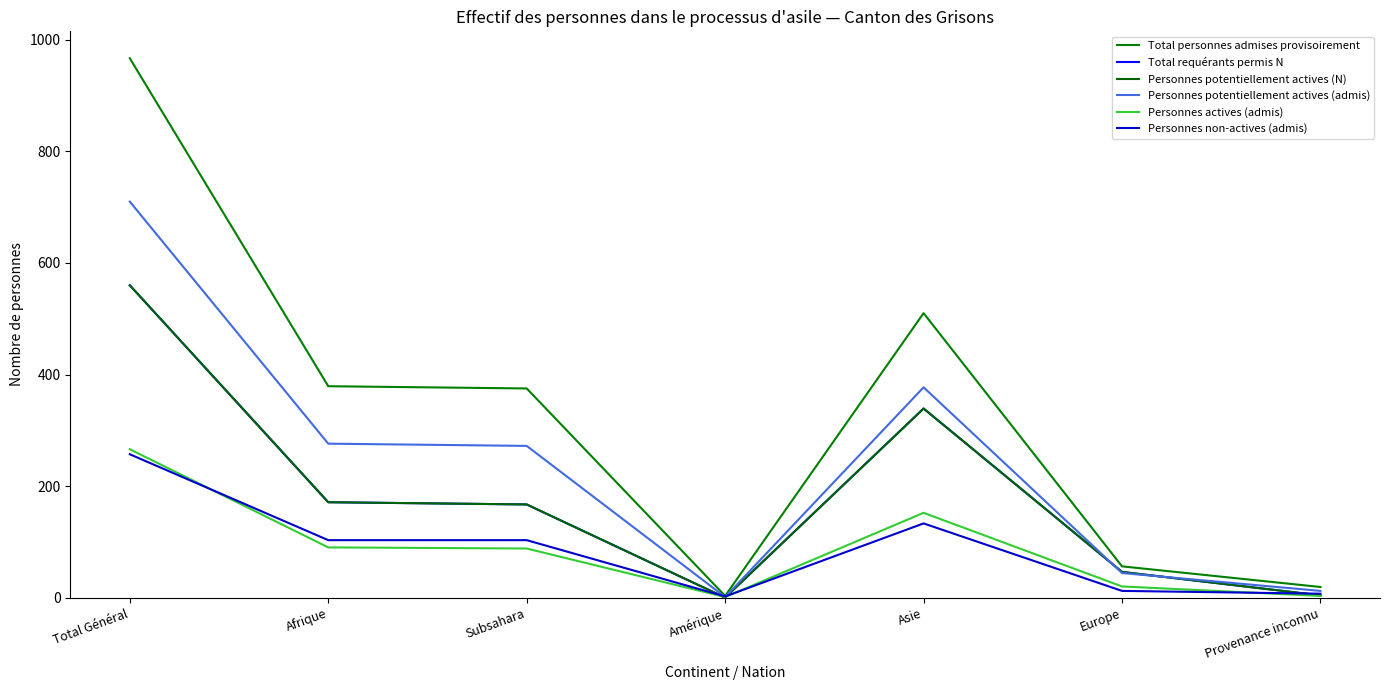

Does the chart display data point markers on the line(s)?

No